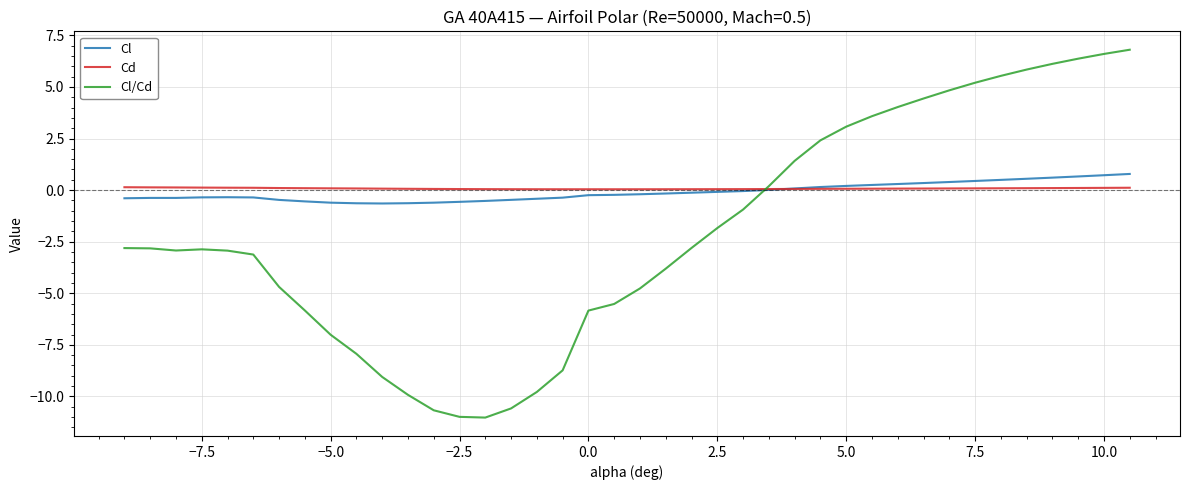

What is the smallest value displayed?

-11.0